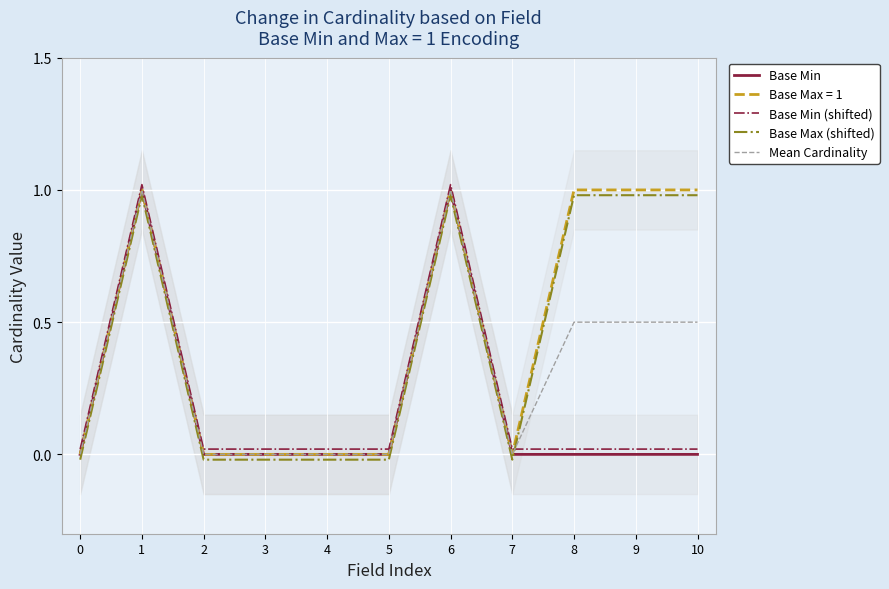

Which series has the largest total across all categories?

Base Max (shifted)